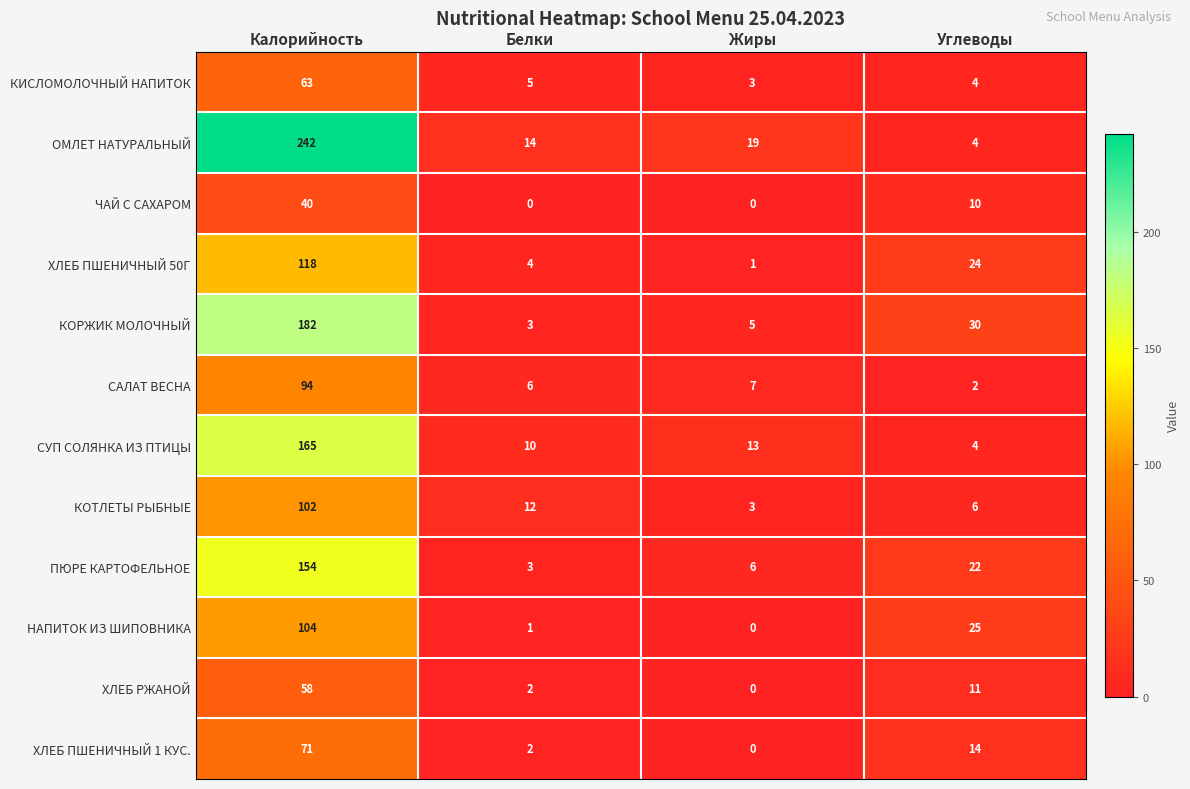

Read the НАПИТОК ИЗ ШИПОВНИКА value at Углеводы.

25